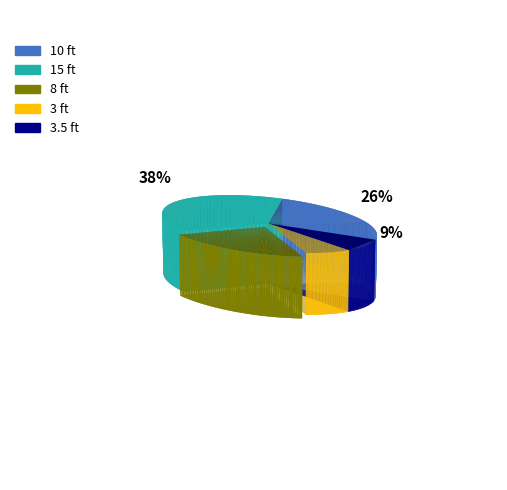

Is there a majority slice in this chart?

No